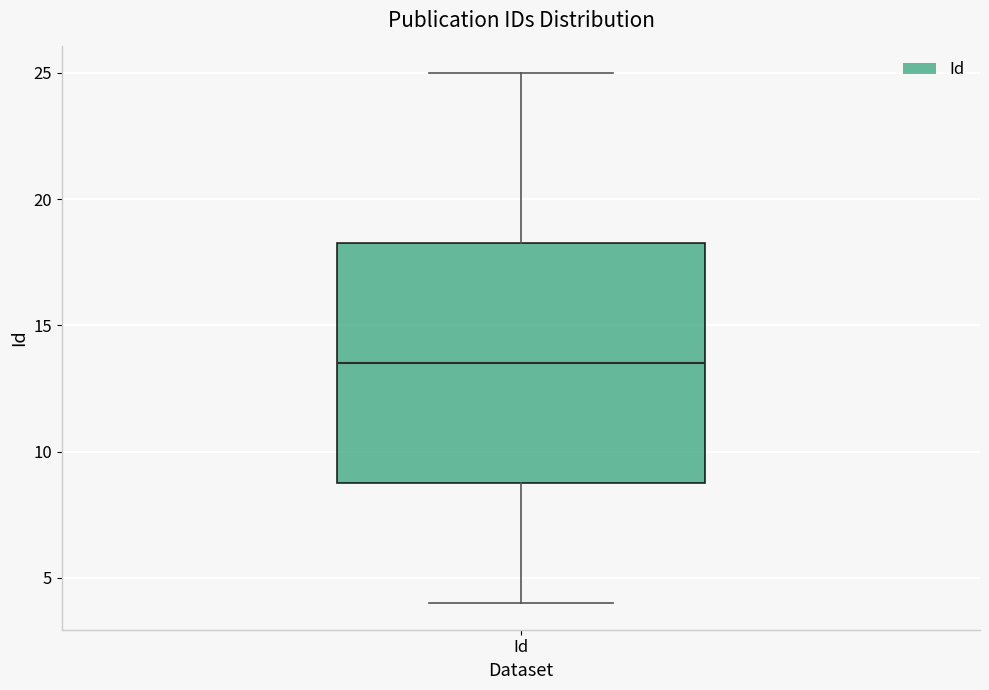

Where does the lower whisker of the box for Id end on the y-axis? The values are not printed on the chart, so give them approximately, as read against the axis.

4.0